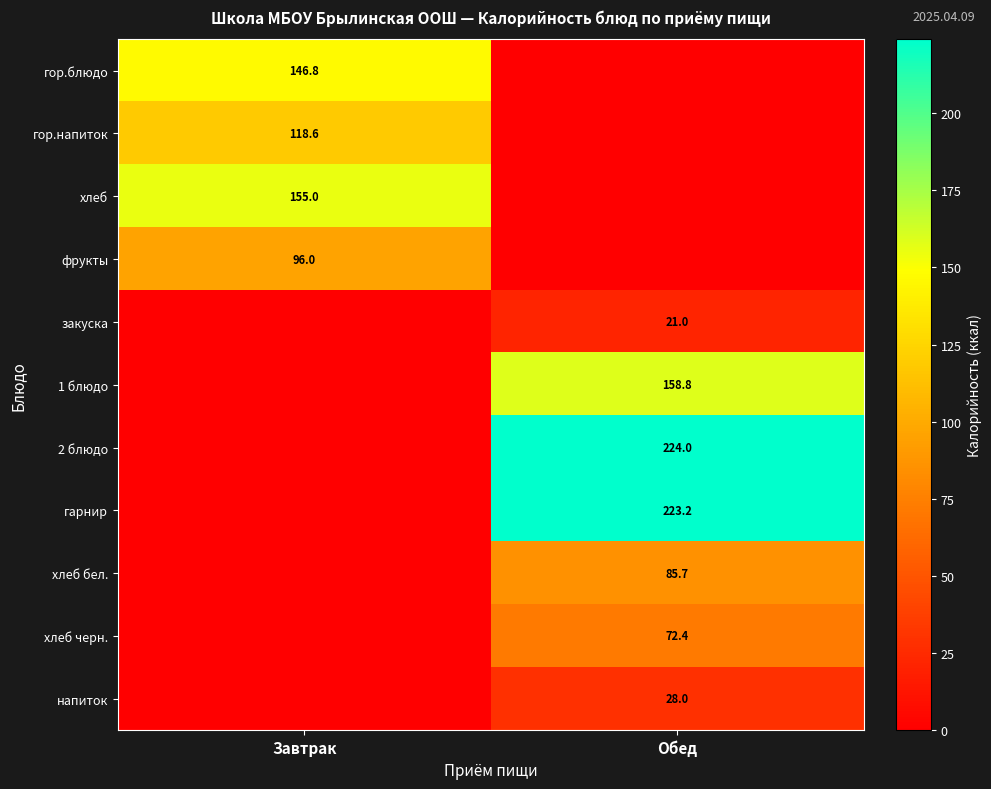

The value of гарнир at Обед is 121.4. True or false?

False